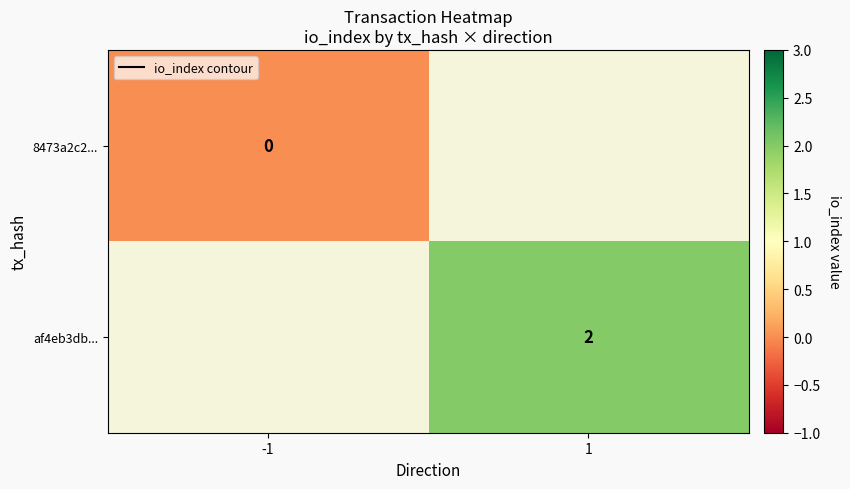

True or false: af4eb3db... has a value of 3.3 at 1.

False